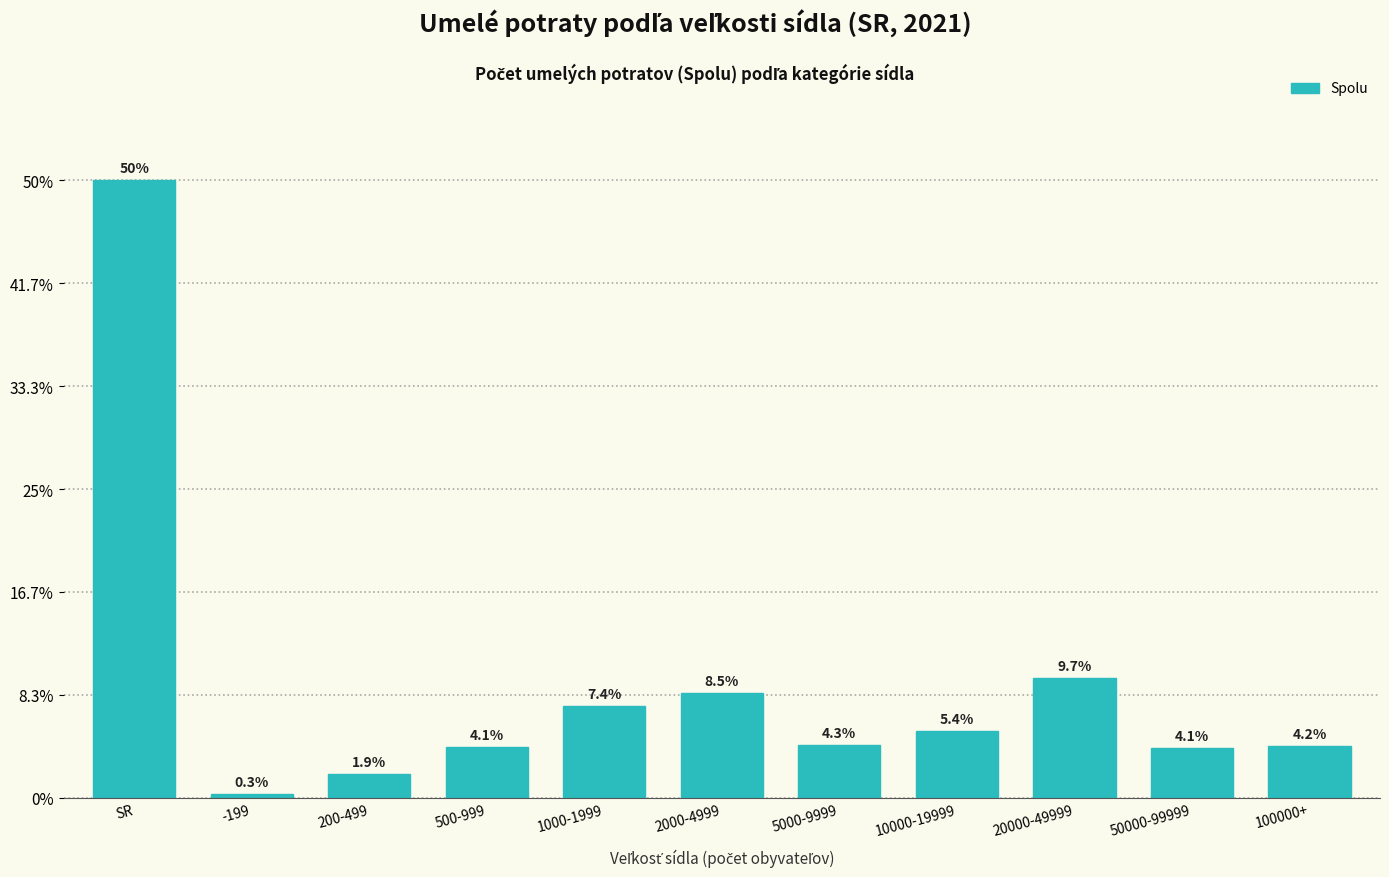

Are the bars horizontal?

No